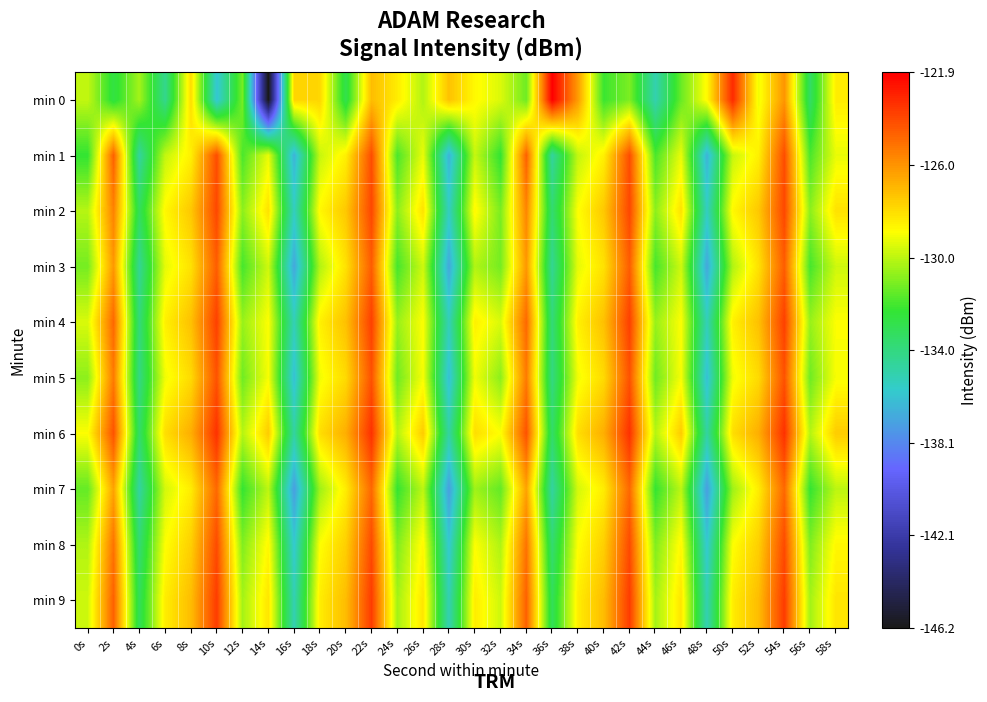

What is the smallest value displayed?

-146.2